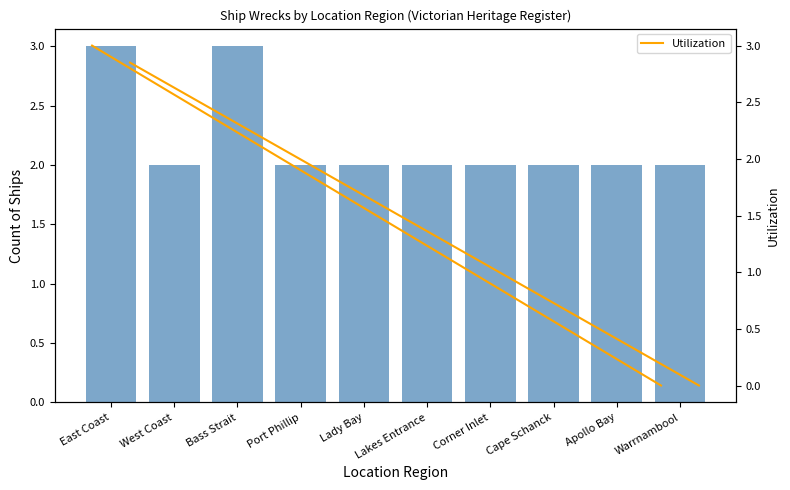

Count the number of data series in this chart.

2